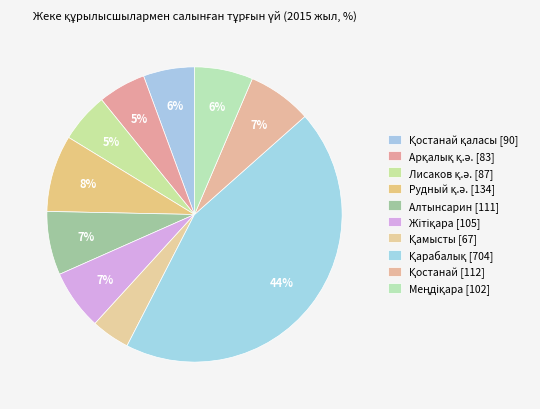

How many segments does this pie chart have?

10